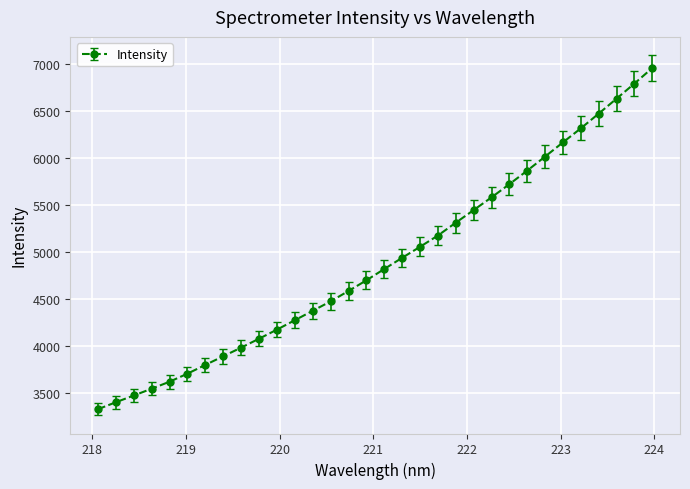

What is the maximum value shown in the chart?

6953.8